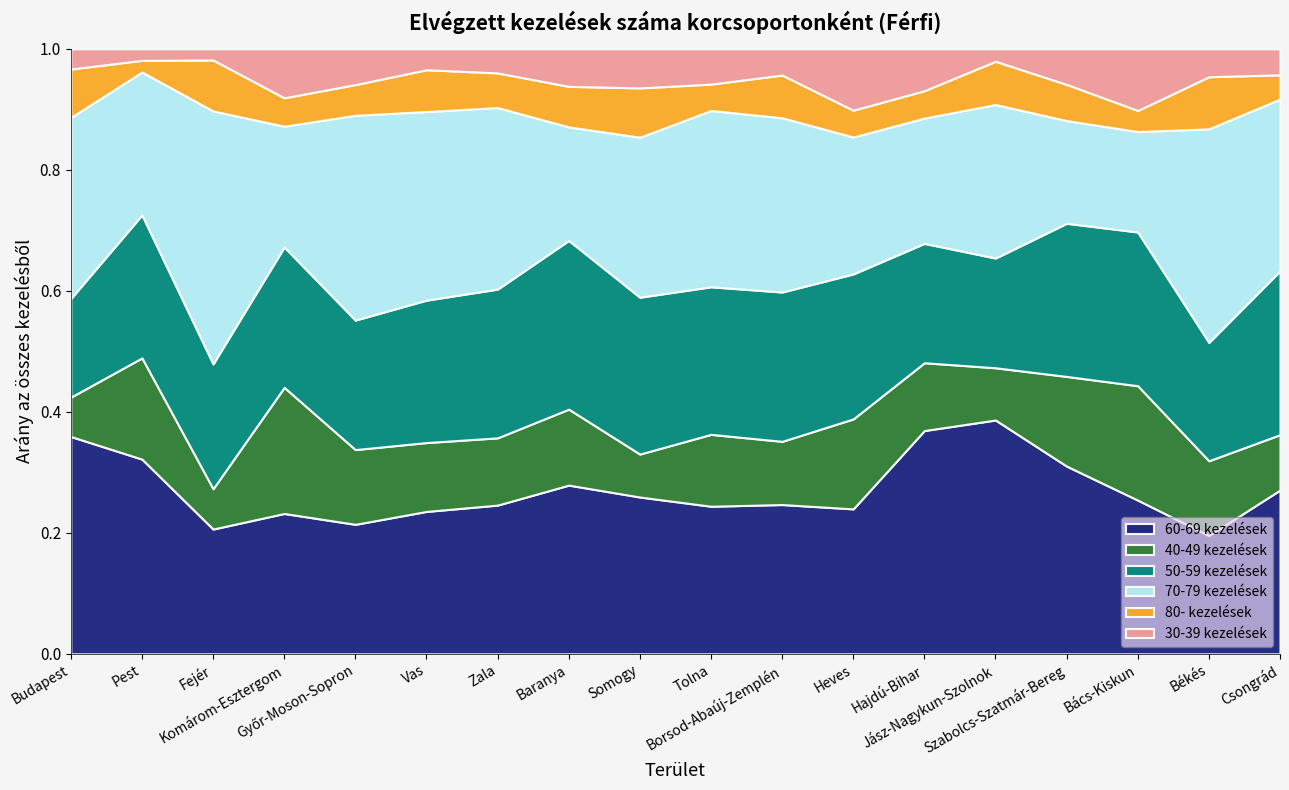

The 50-59 kezelések series shows 817.8 at Komárom-Esztergom. True or false?

False